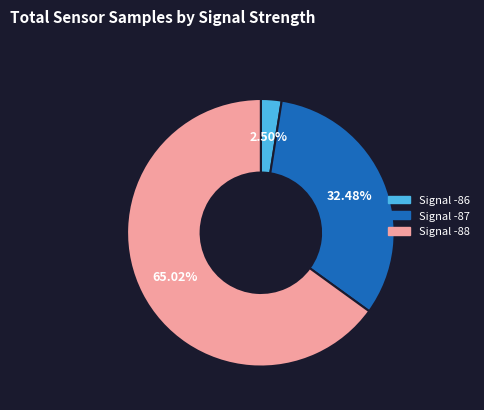

Is there a majority slice in this chart?

Yes